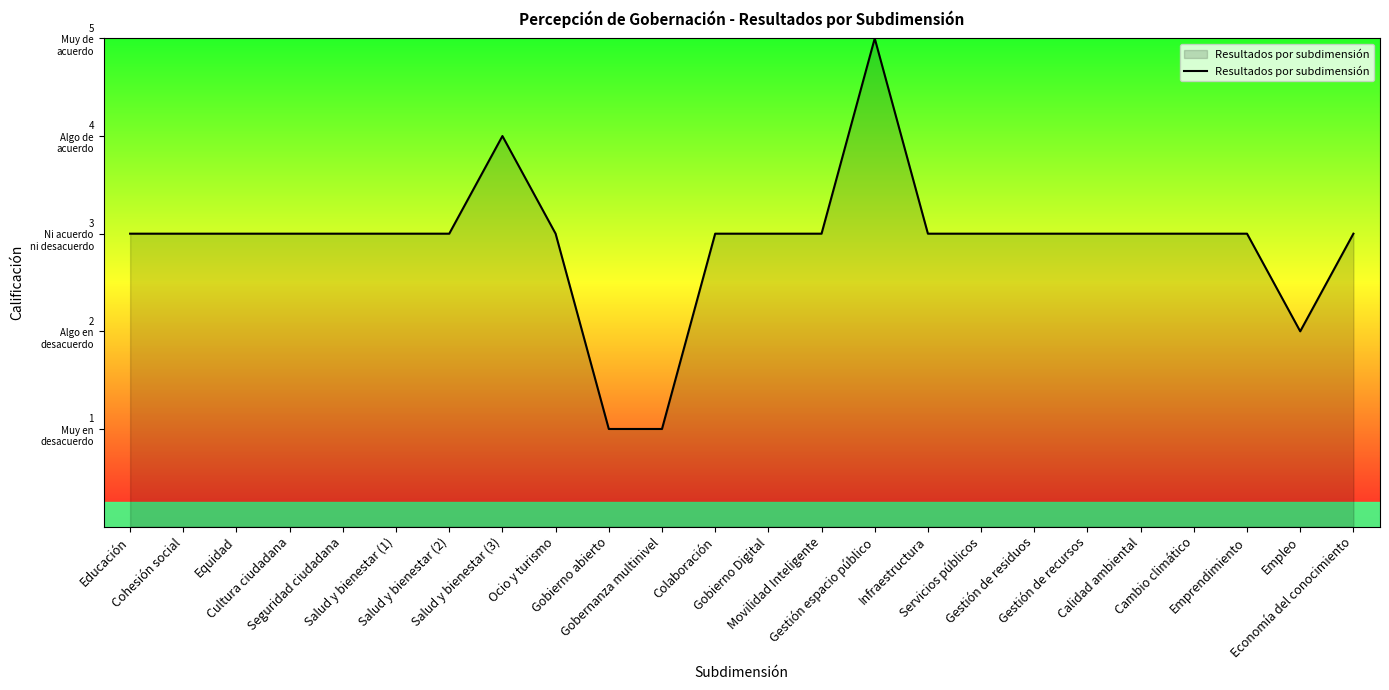

Is this an area chart (filled region under the line)?

Yes